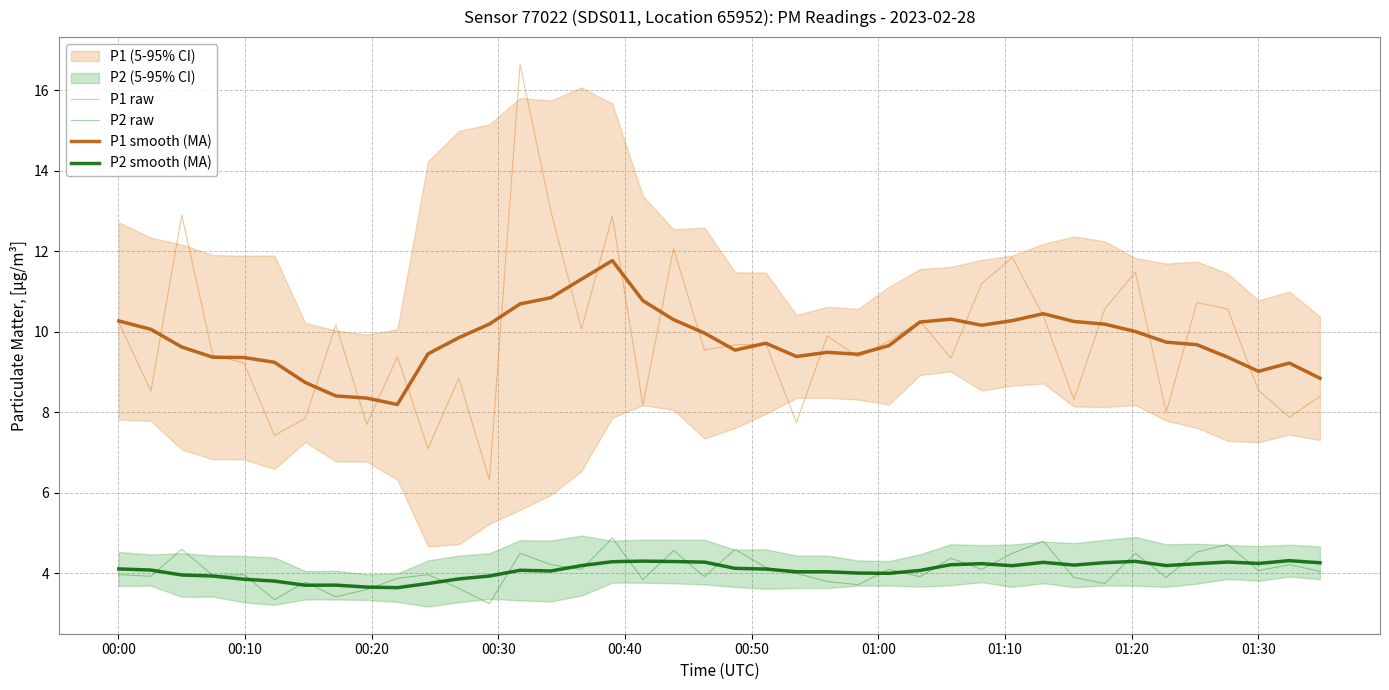

True or false: P1 smooth (MA) and P2 smooth (MA) intersect in this chart.

False